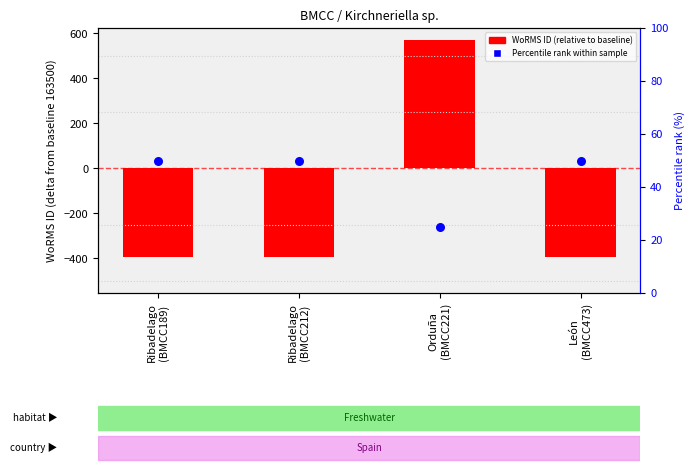

What are all the series names shown in the legend?

WoRMS ID (relative to baseline), Percentile rank within sample